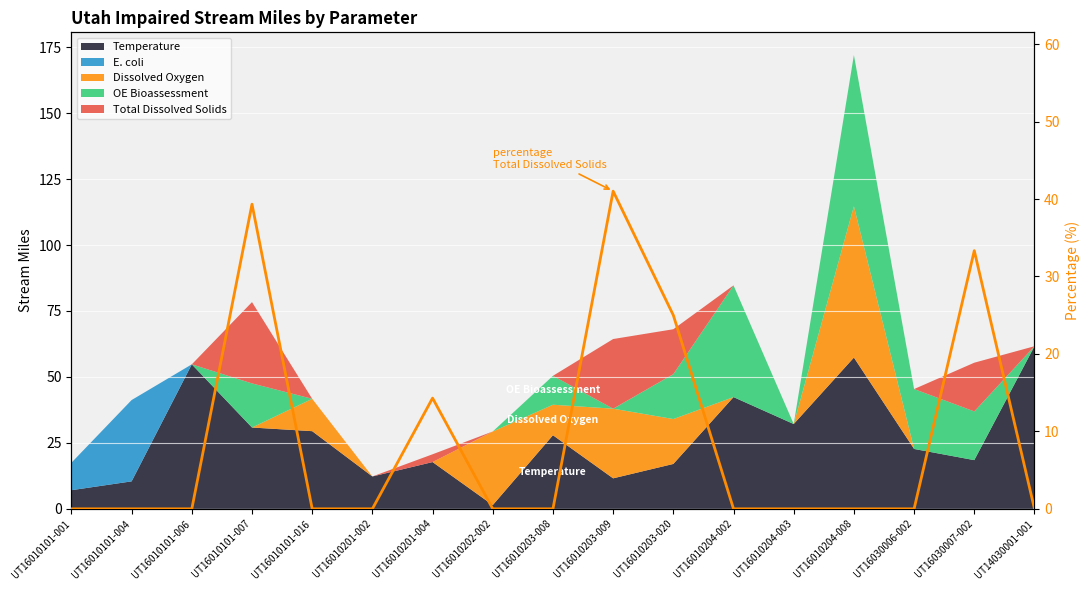

What is the difference between the maximum and minimum values?

41.0